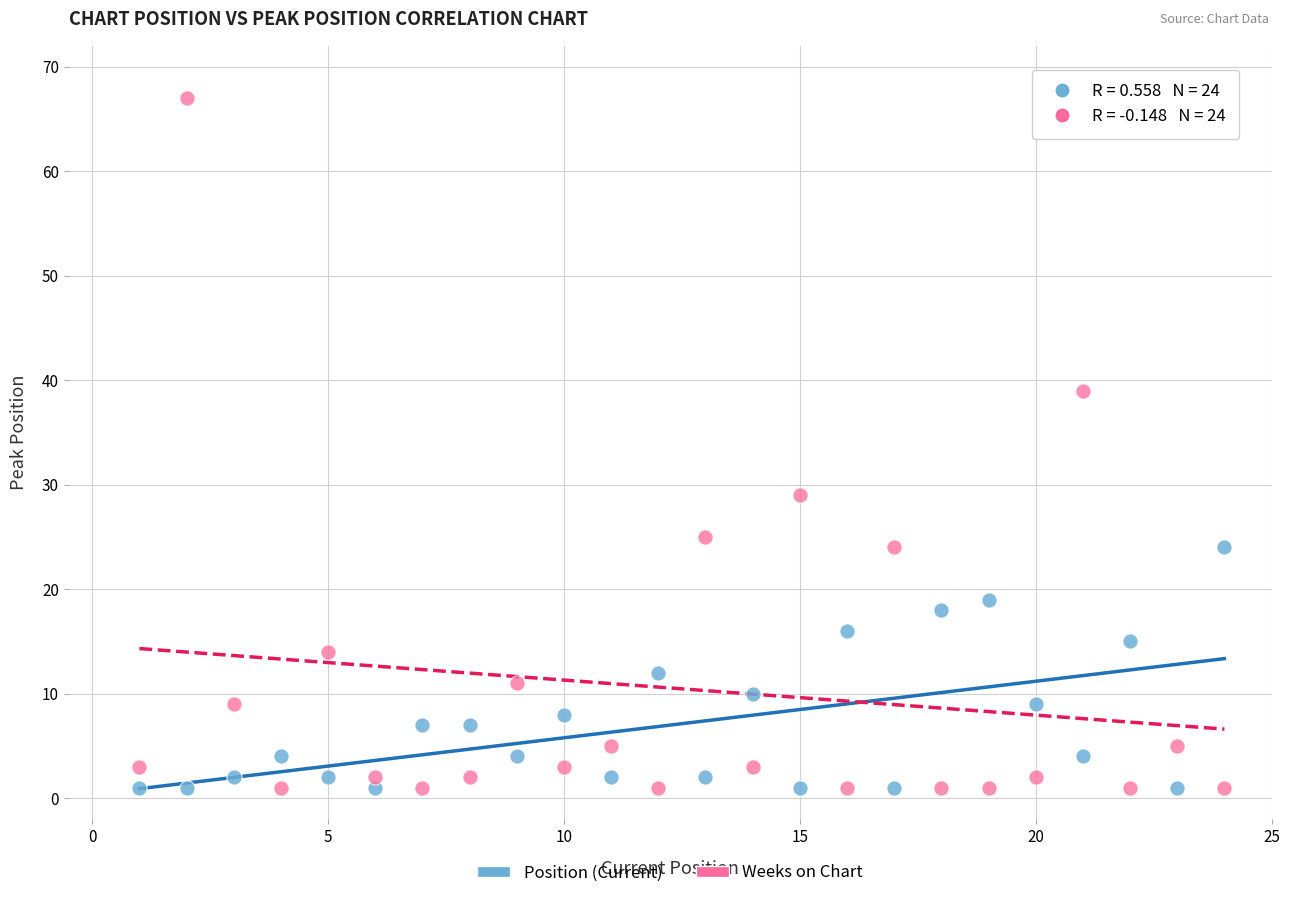

Which series reaches the maximum Y coordinate?

Weeks on Chart